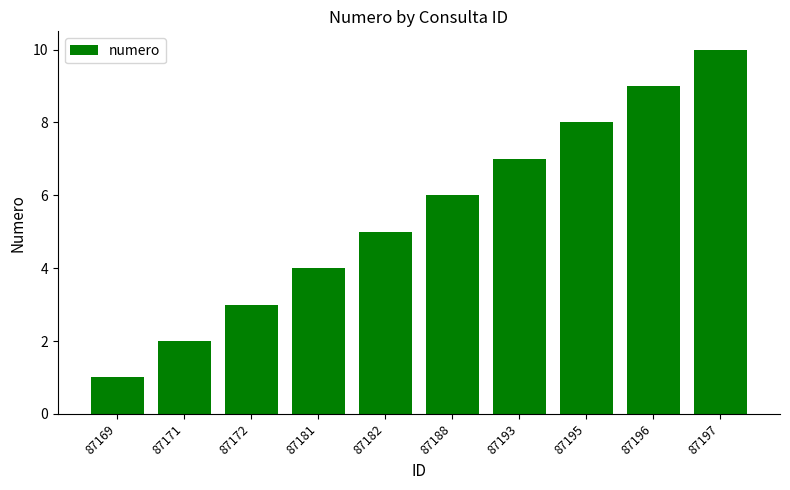

What is the smallest value displayed?

1